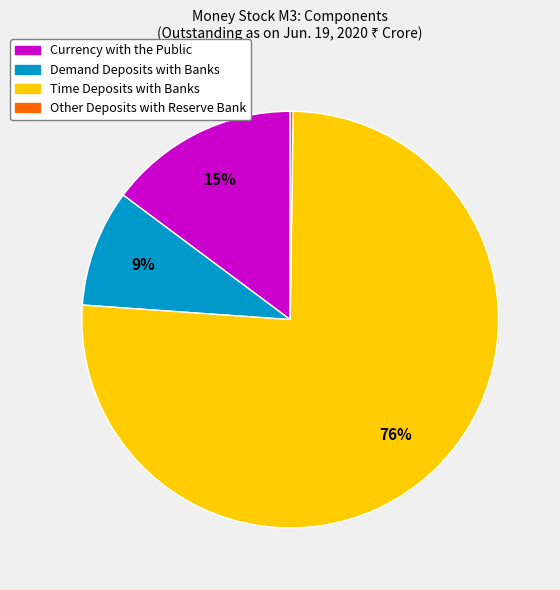

Is it true that Time Deposits with Banks is 85% of the pie?

False